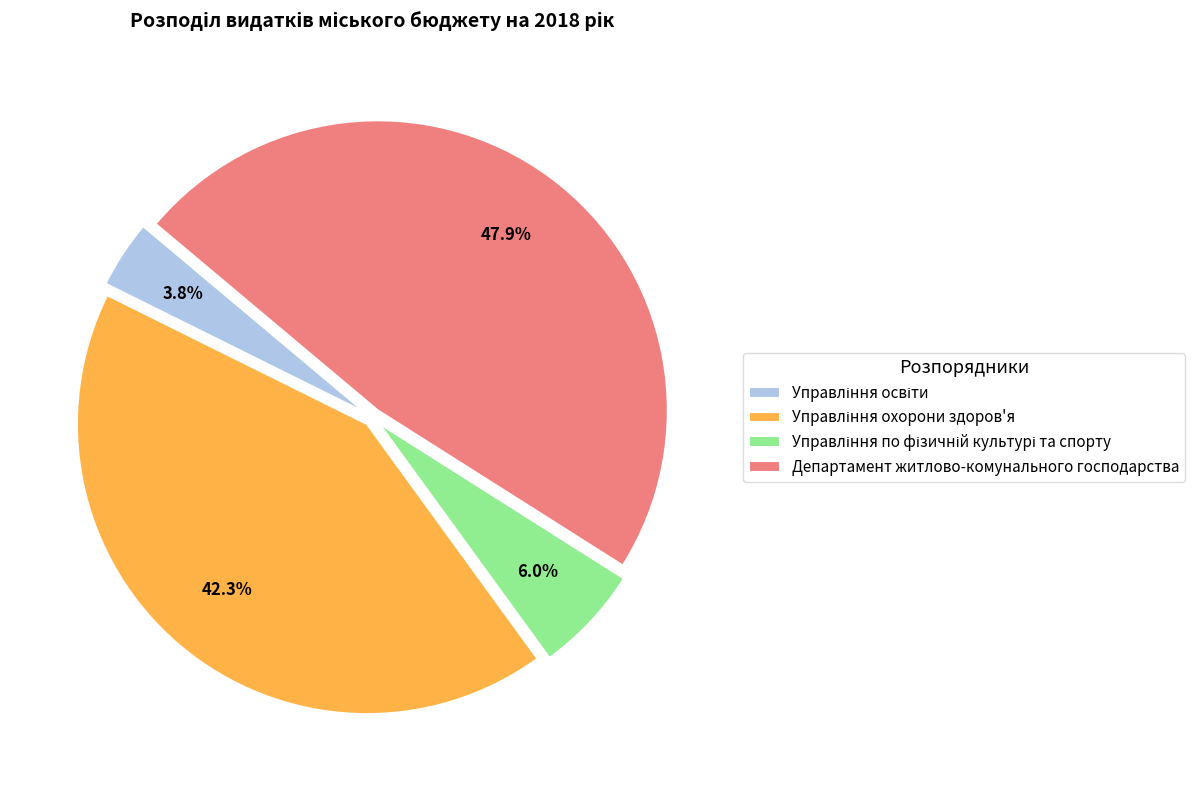

What is the largest slice in the pie chart?

Департамент житлово-комунального господарства